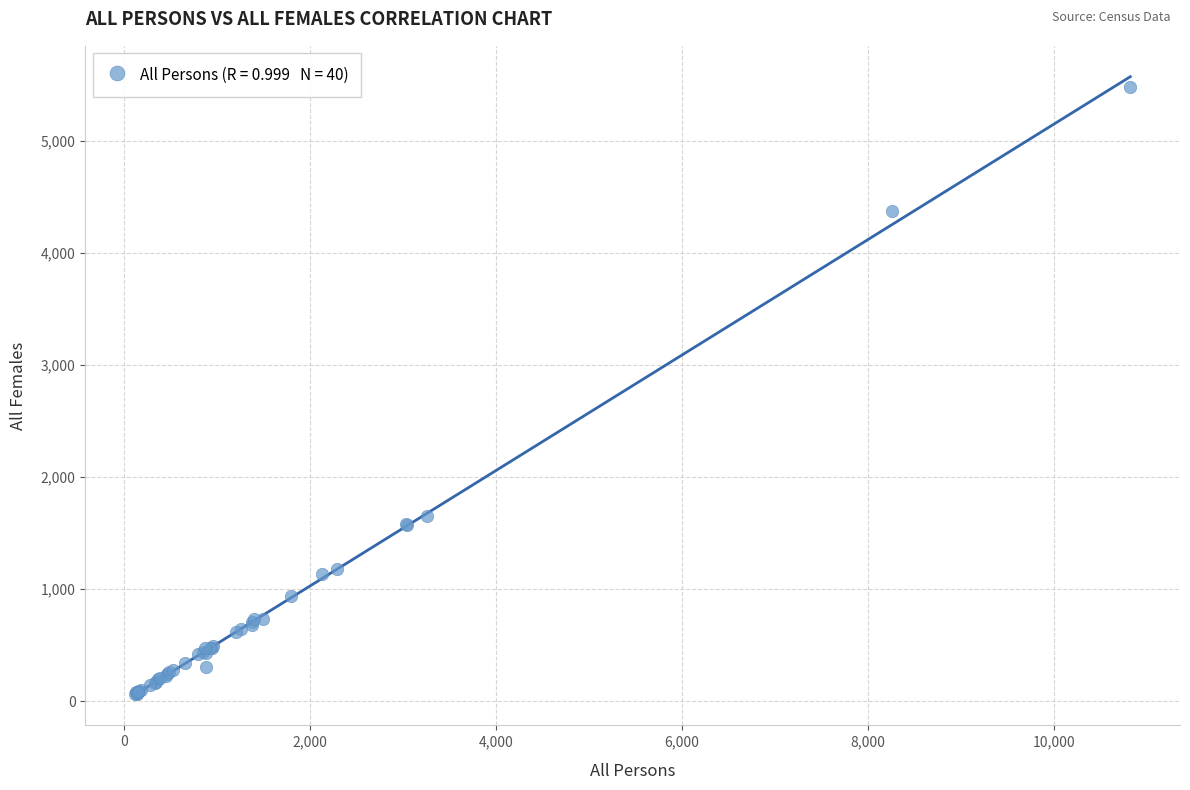

What Y value in the scatter plot is closest to 2772?

1653